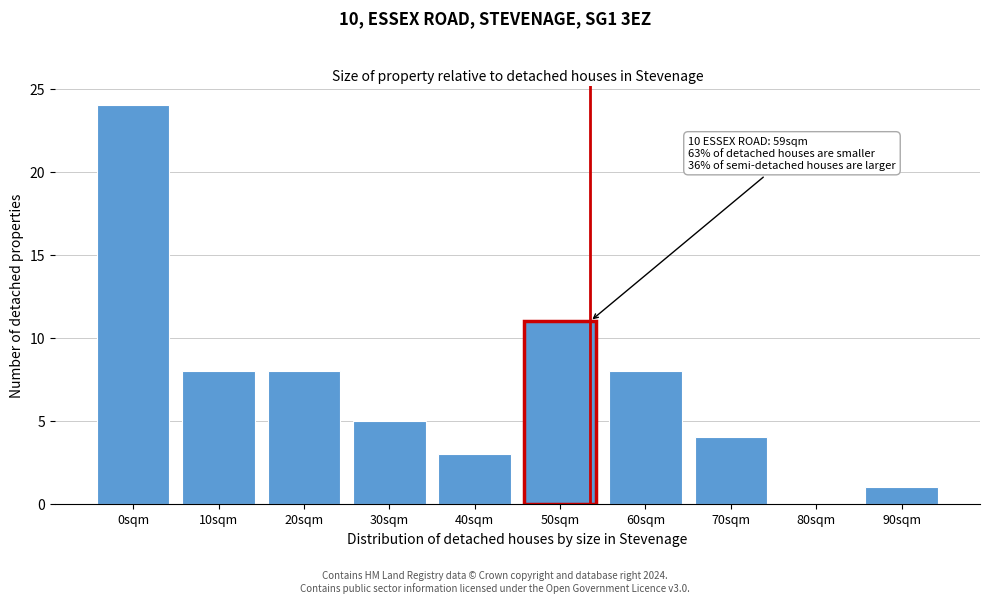

Reading left to right, what are all the values shown in this chart?

0sqm=24	10sqm=8	20sqm=8	30sqm=5	40sqm=3	50sqm=11	60sqm=8	70sqm=4	80sqm=0	90sqm=1